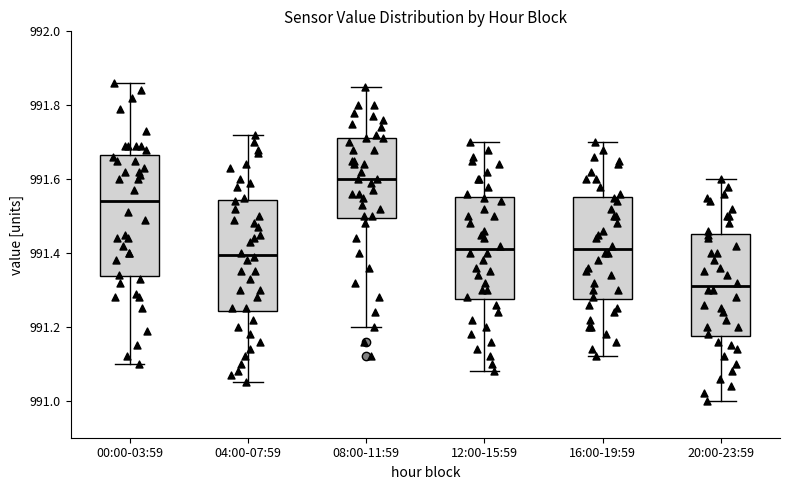

Comparing the boxes themselves (not the whiskers), which one is the tallest?

00:00-03:59